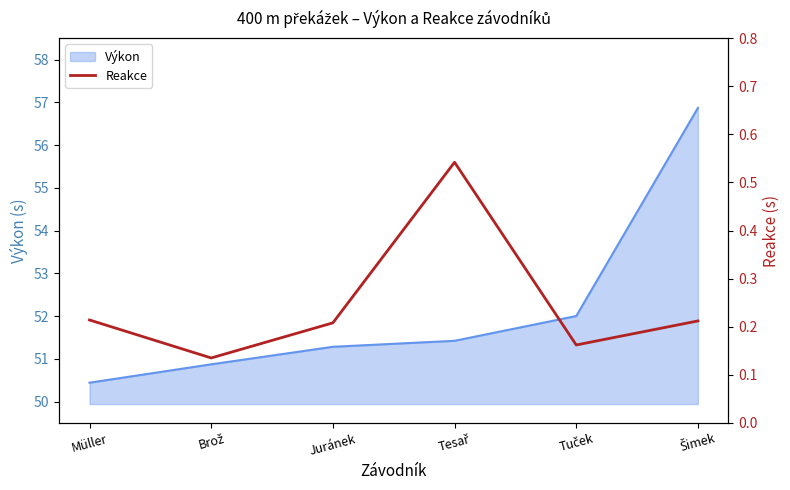

Where is the first local maximum?

Tesař